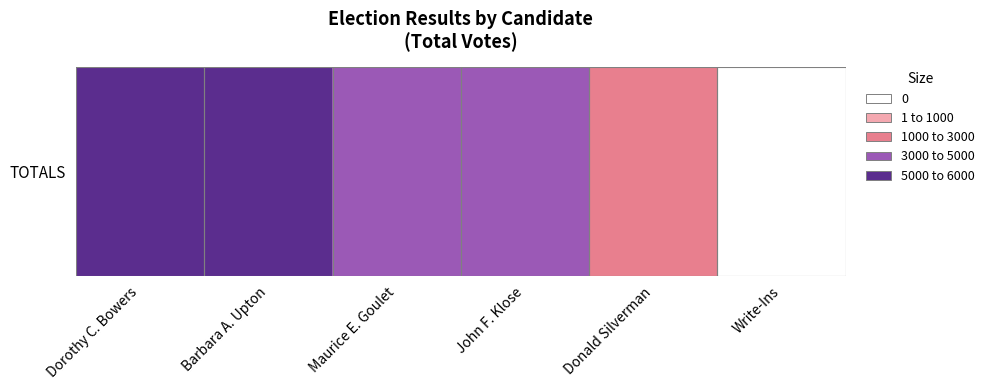

True or false: the data shows 5666 at Barbara A. Upton.

True